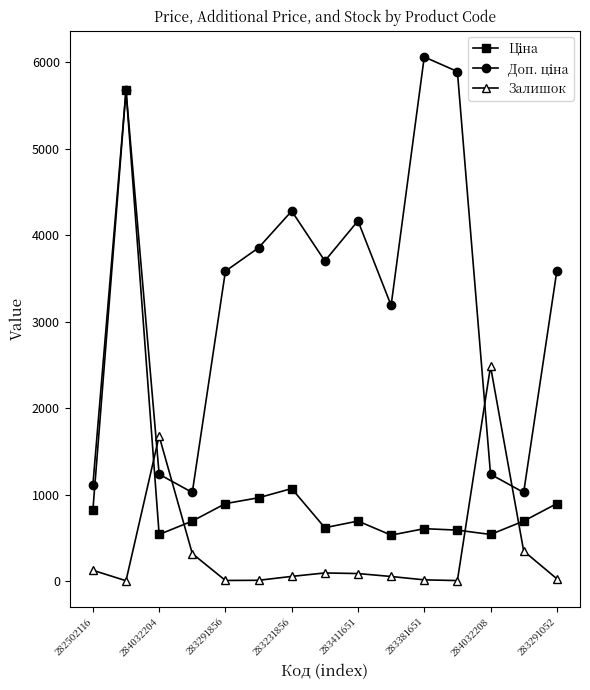

At how many categories does at least one series exceed 233?

15